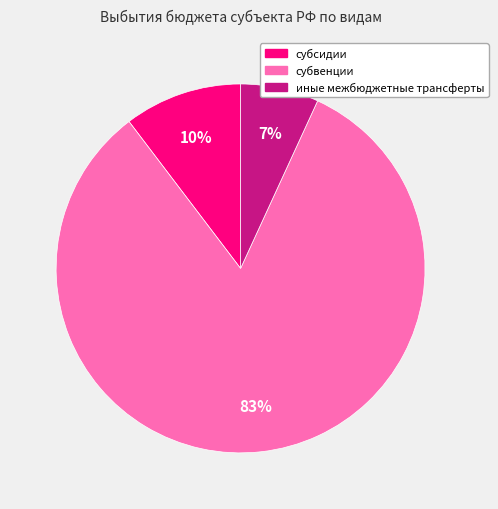

Is it true that субвенции is 83% of the pie?

True